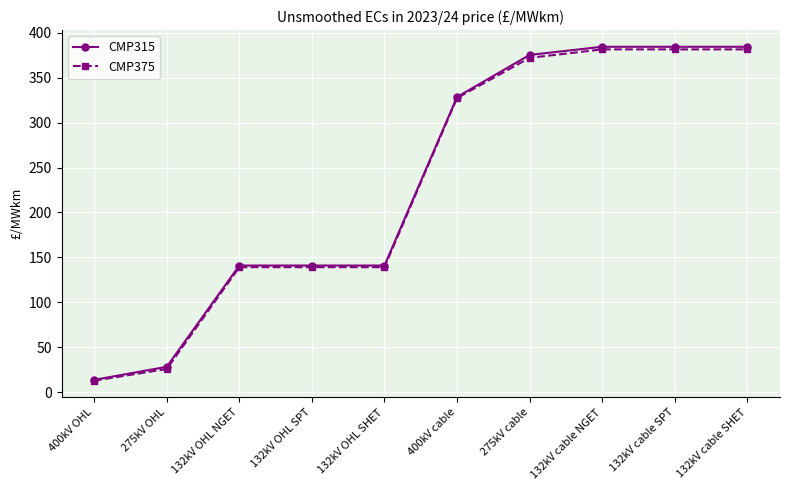

Reading left to right, extract all data points from this chart.

CMP315: 400kV OHL=13.7	275kV OHL=28.3	132kV OHL NGET=140.9	132kV OHL SPT=140.9	132kV OHL SHET=140.9	400kV cable=328.5	275kV cable=375.3	132kV cable NGET=384.3	132kV cable SPT=384.3	132kV cable SHET=384.3
CMP375: 400kV OHL=12.8	275kV OHL=25.8	132kV OHL NGET=139.1	132kV OHL SPT=139.1	132kV OHL SHET=139.1	400kV cable=327.3	275kV cable=372.0	132kV cable NGET=381.4	132kV cable SPT=381.4	132kV cable SHET=381.4